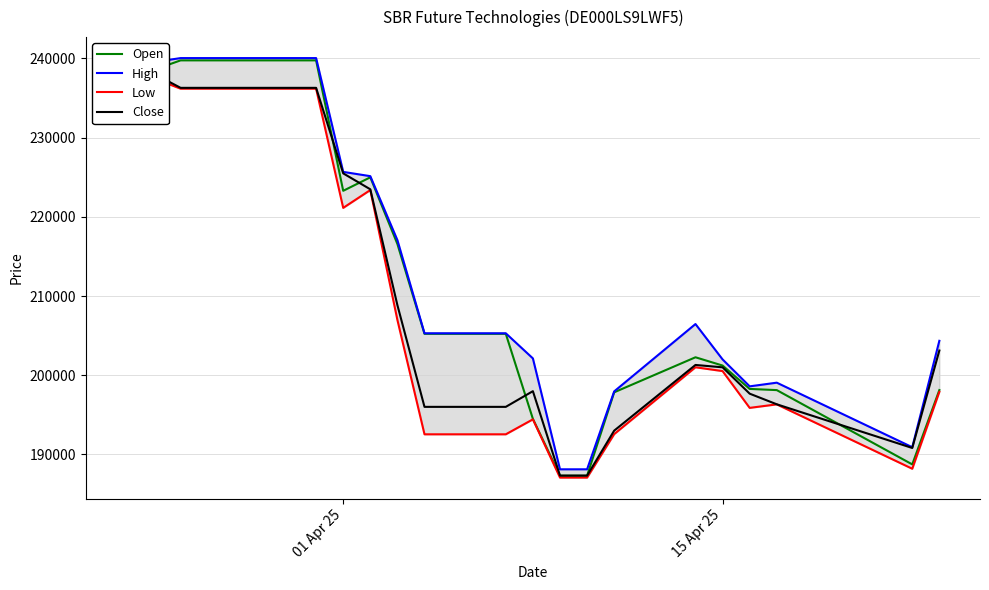

How many lines are shown in the chart?

4